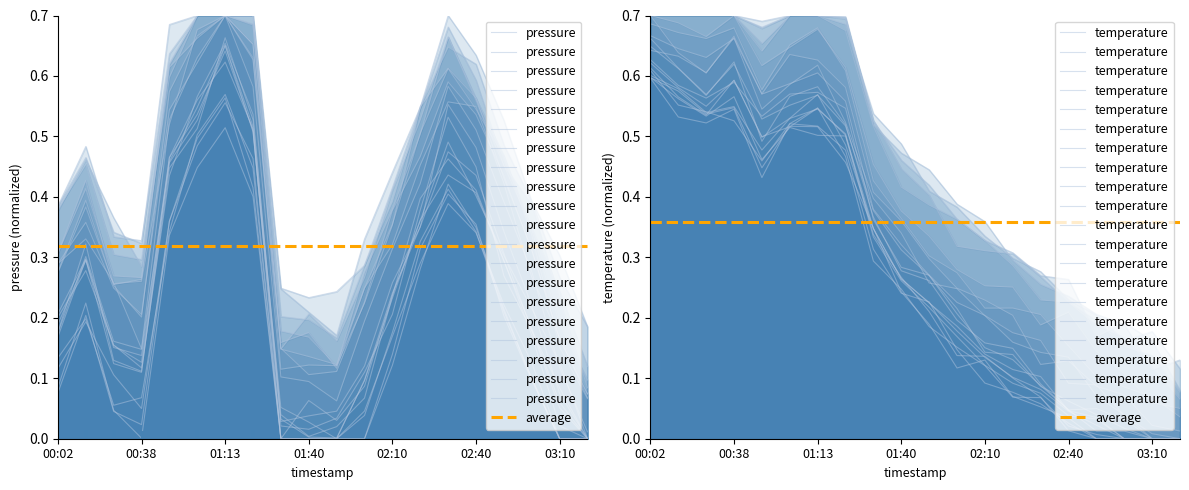

What is the difference between the pressure values at 02:10 and 00:02?

0.3